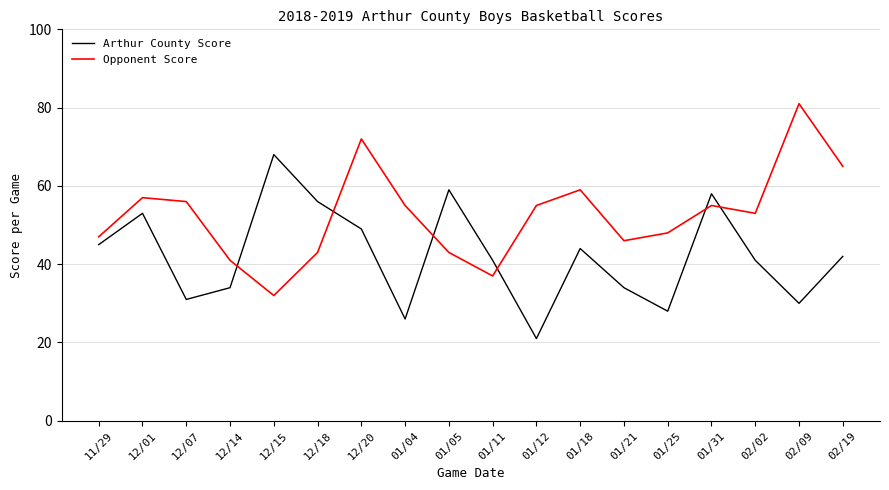

Does the chart have visible grid lines?

Yes